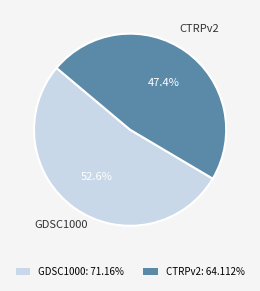

How many segments does this pie chart have?

2